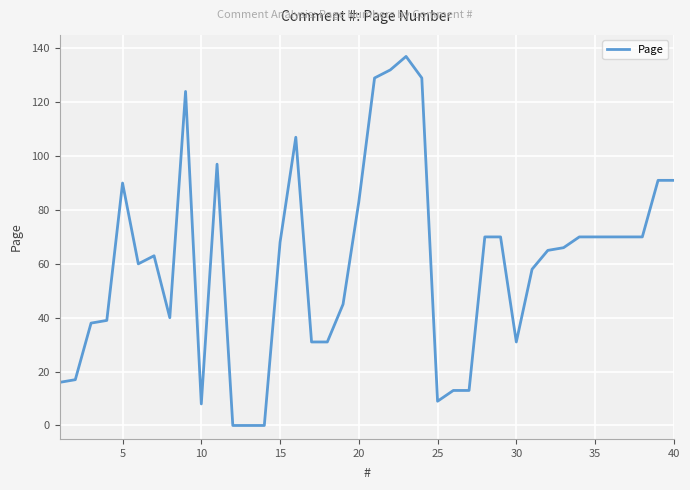

What is the difference between the maximum and minimum values?

137